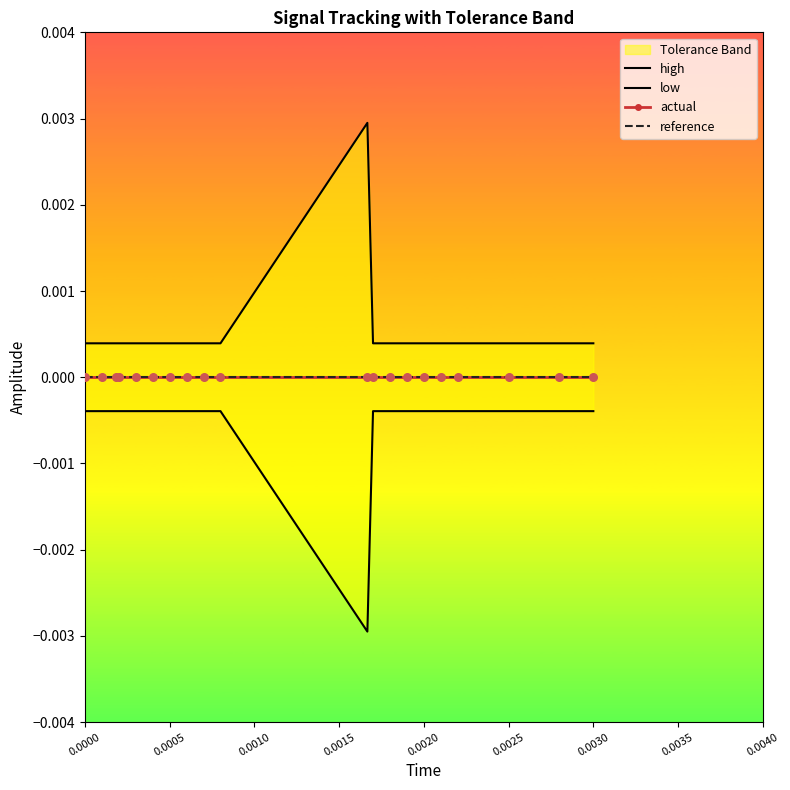

Which series has the largest Y range (max minus min)?

high